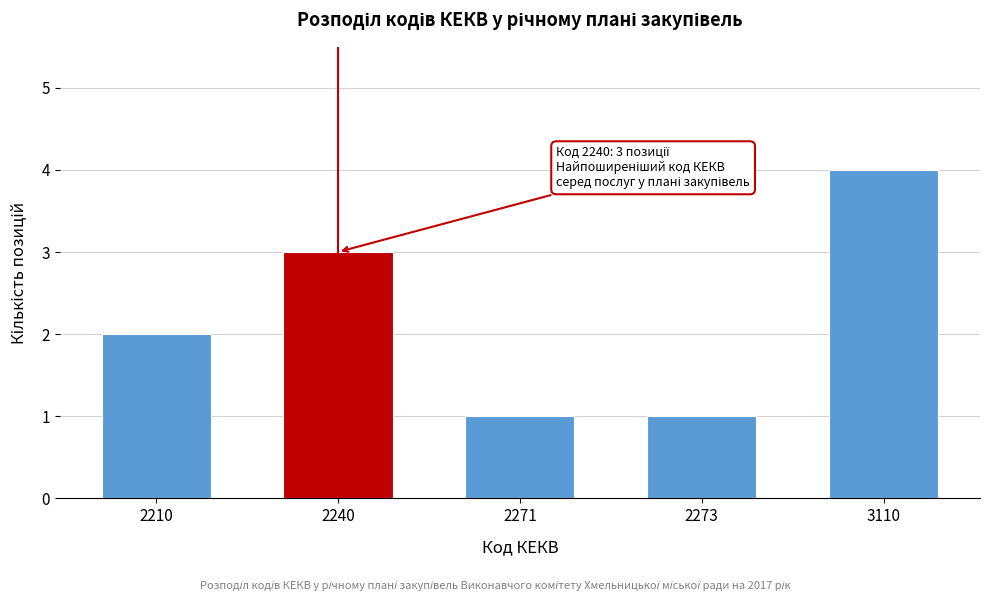

Reading left to right, what are all the values shown in this chart?

2	3	1	1	4